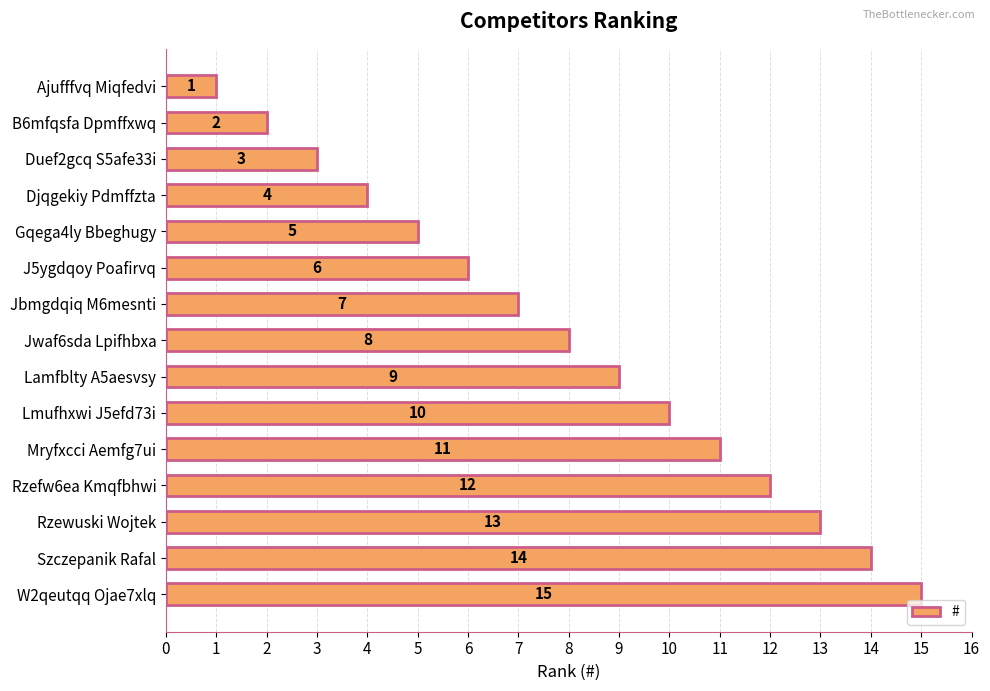

How many categories are shown in the chart?

15